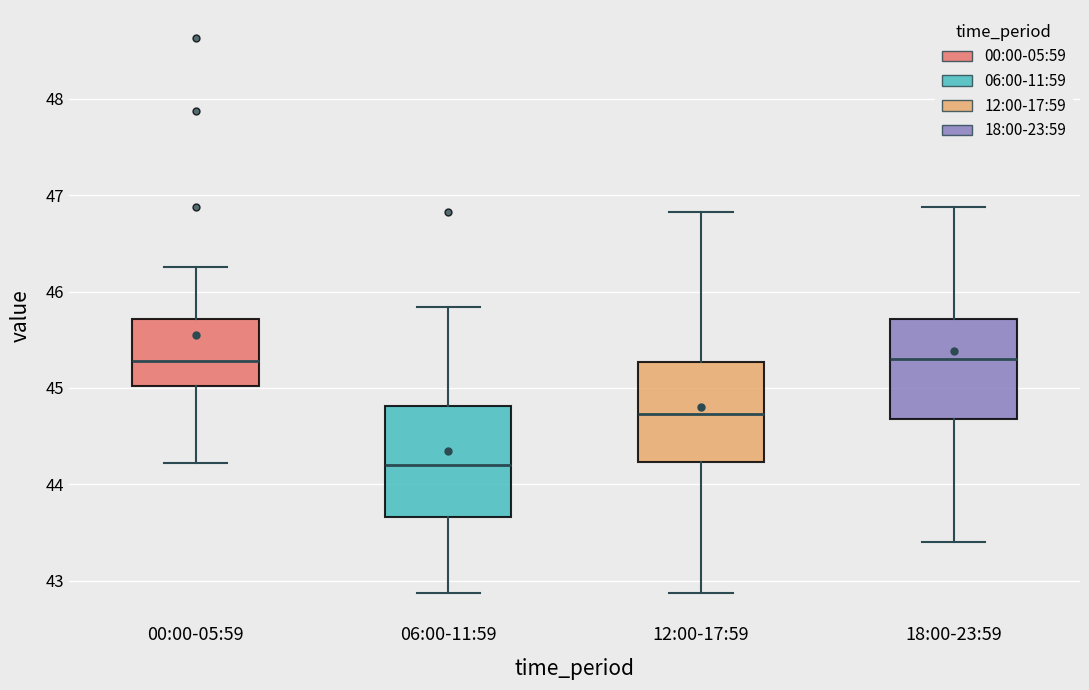

Reading left to right, transcribe this box plot: for each box, give where its median line is, the range the box spans, and where its two whiskers end, as read against the y-axis. The values are not printed on the chart, so give them approximately, as read against the axis.

00:00-05:59: median 45.3, box 45.0 to 45.7, whiskers 44.2 to 46.3
06:00-11:59: median 44.2, box 43.7 to 44.8, whiskers 42.9 to 45.8
12:00-17:59: median 44.7, box 44.2 to 45.3, whiskers 42.9 to 46.8
18:00-23:59: median 45.3, box 44.7 to 45.7, whiskers 43.4 to 46.9